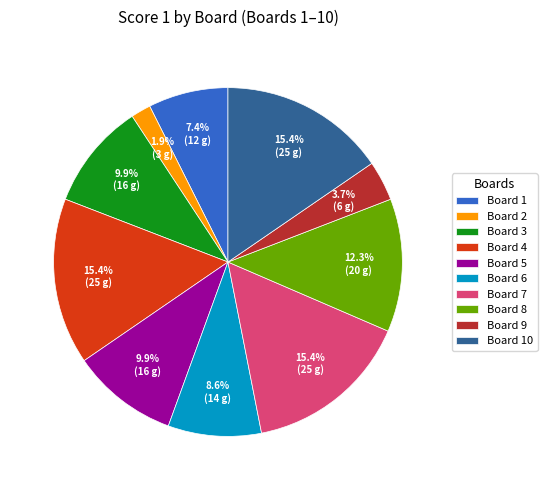

Approximately how many times larger is the value at Board 3 compared to Board 1?

1.3